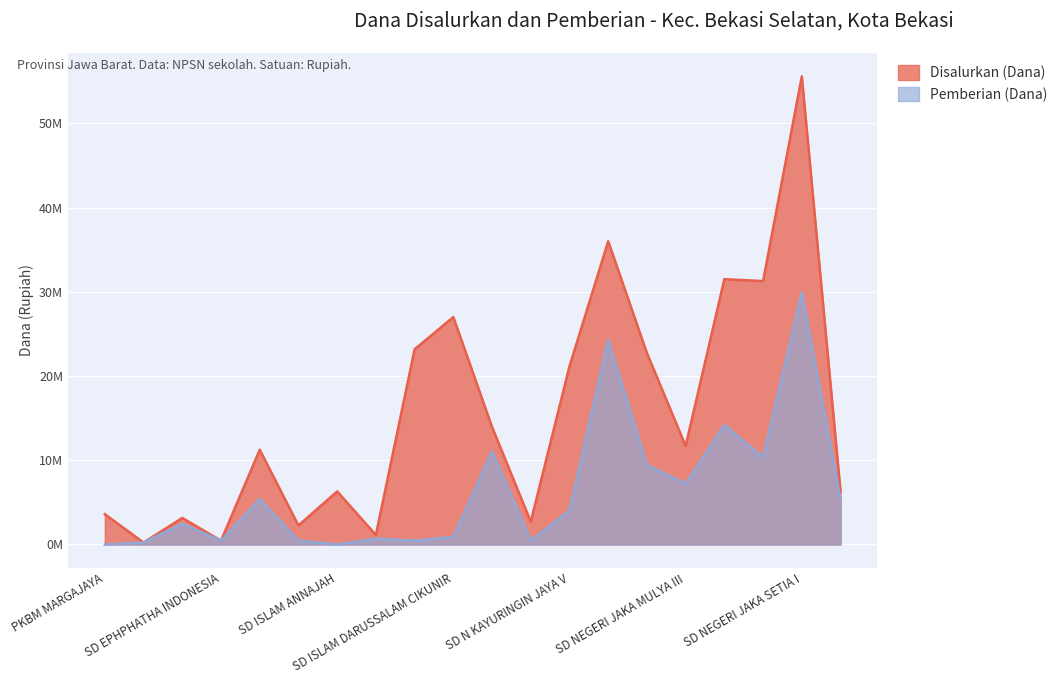

Which category has the lowest value in the Pemberian (Dana) series?

PKBM MARGAJAYA